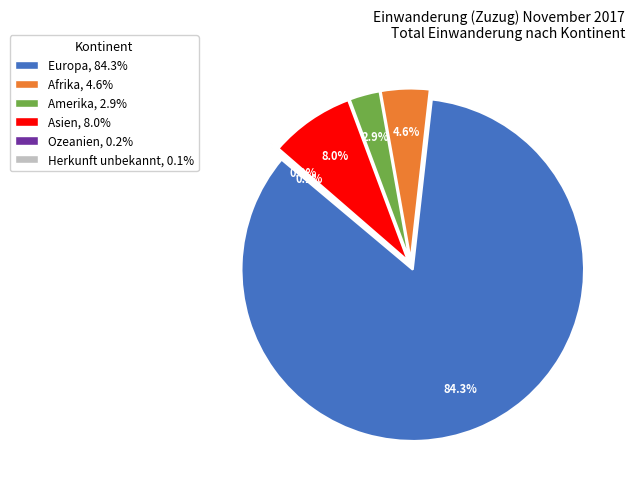

Is it true that Herkunft unbekannt is 1% of the pie?

False